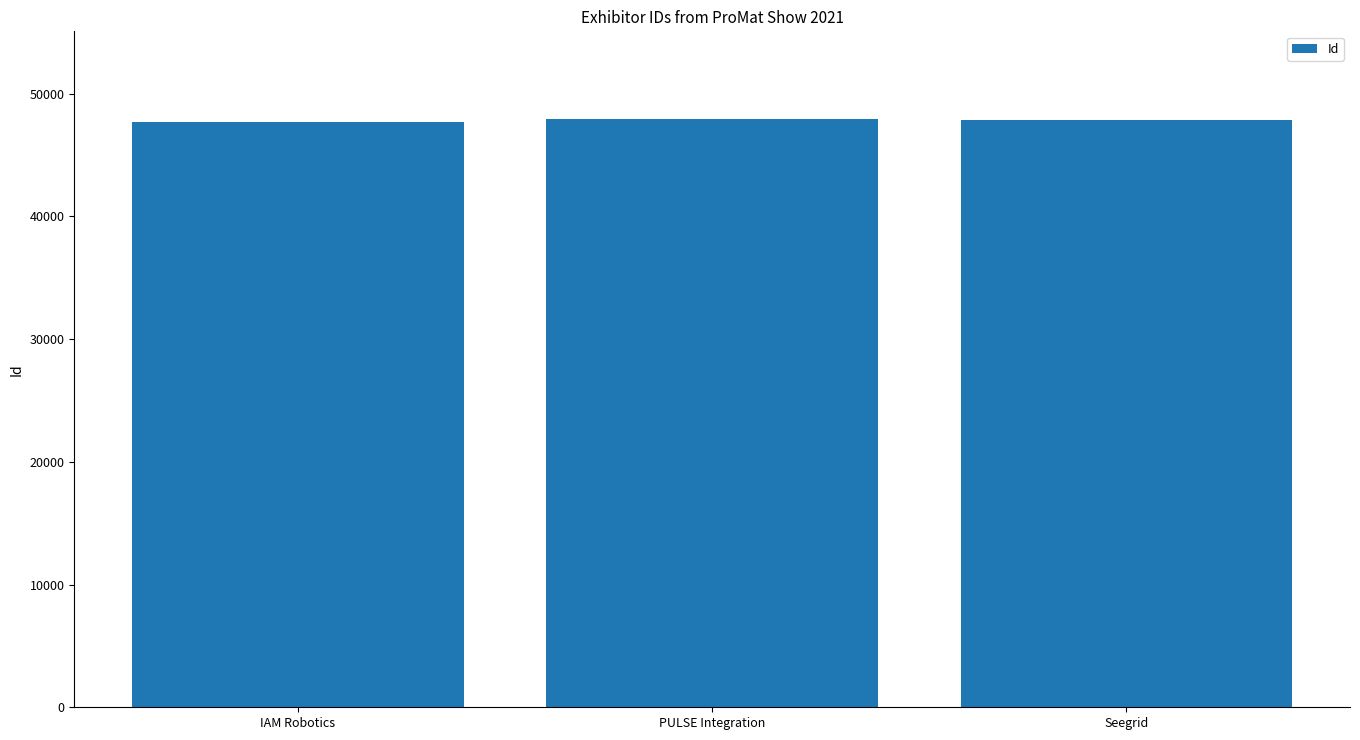

True or false: the data shows 26844 at PULSE Integration.

False